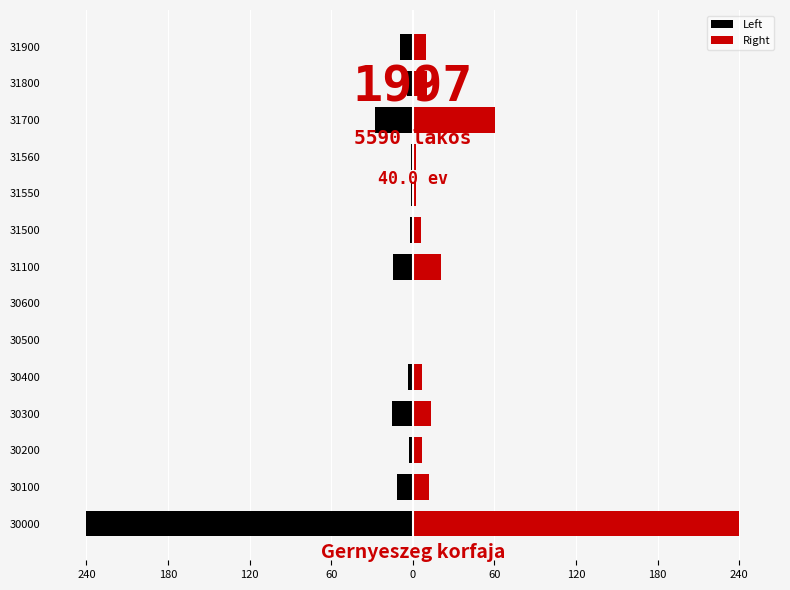

What is the maximum value shown in the chart?

240.0